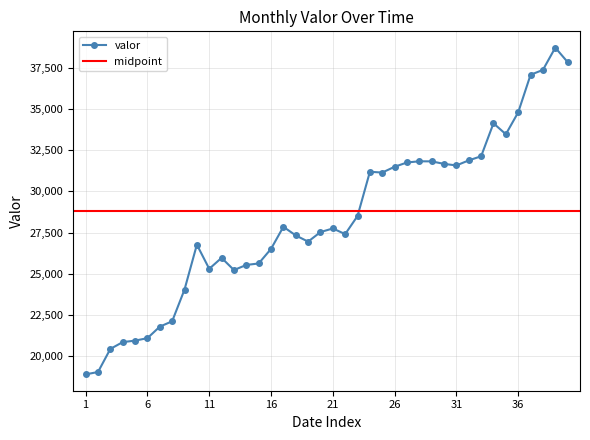

True or false: valor has more than 2 points higher than both neighbors.

True